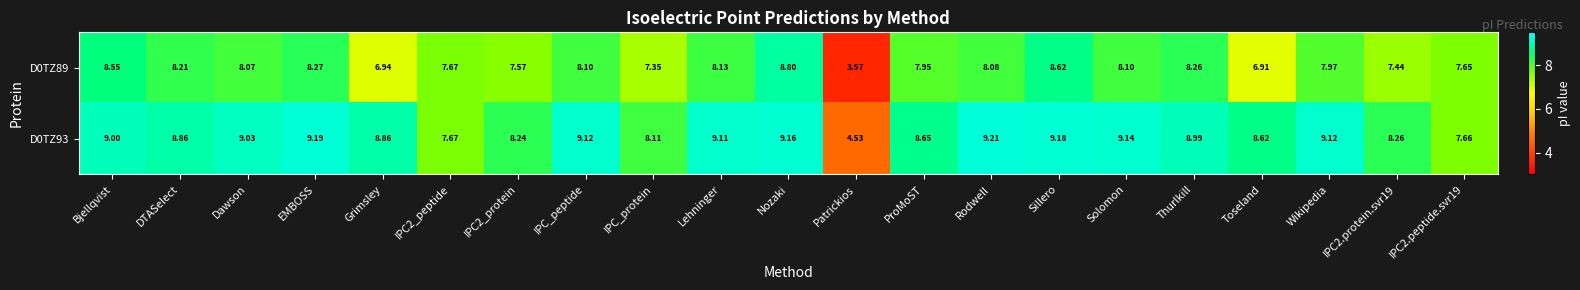

What is the difference between the highest and lowest values at EMBOSS?

0.9